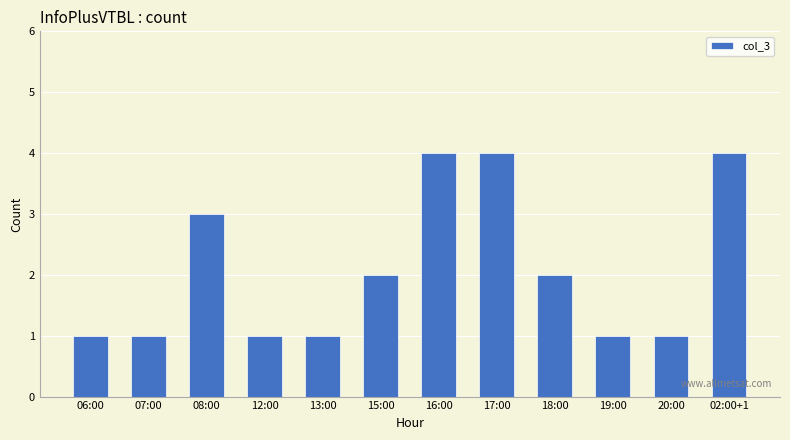

What position from the right is 02:00+1?

1